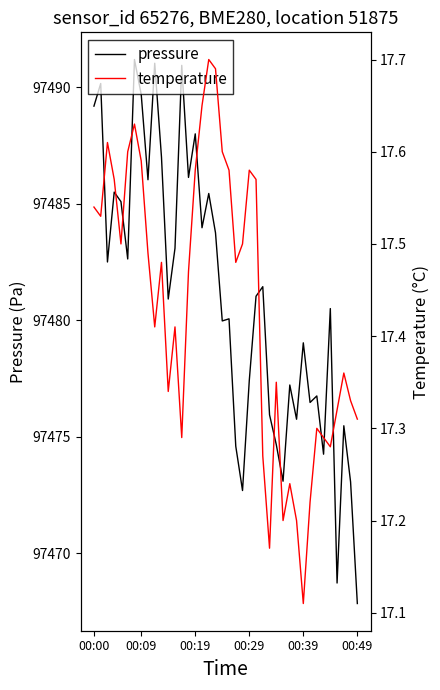

What is the minimum value for pressure?

97467.8